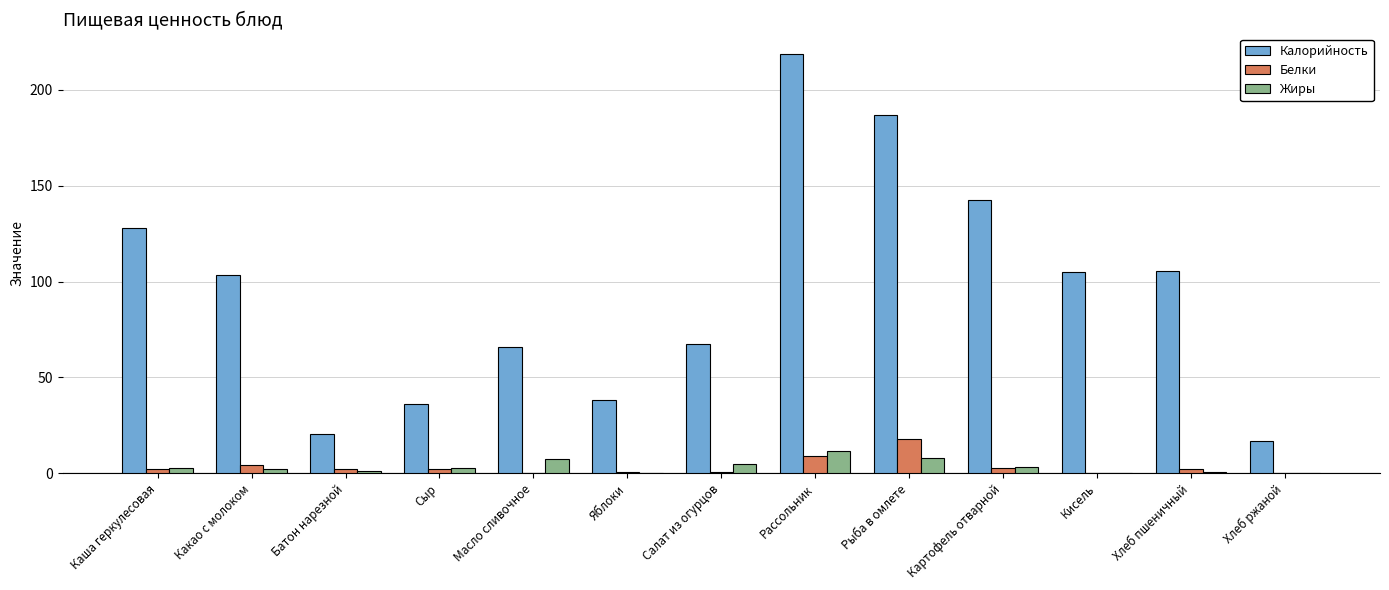

What are all the series names shown in the legend?

Калорийность, Белки, Жиры